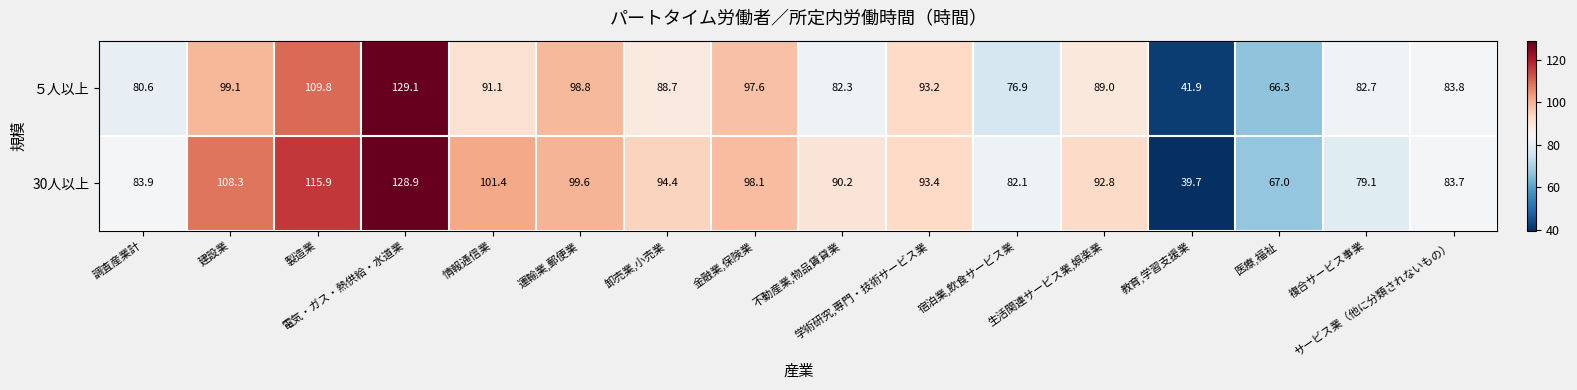

What is the difference between the highest and lowest values at 生活関連サービス業,娯楽業?

3.8